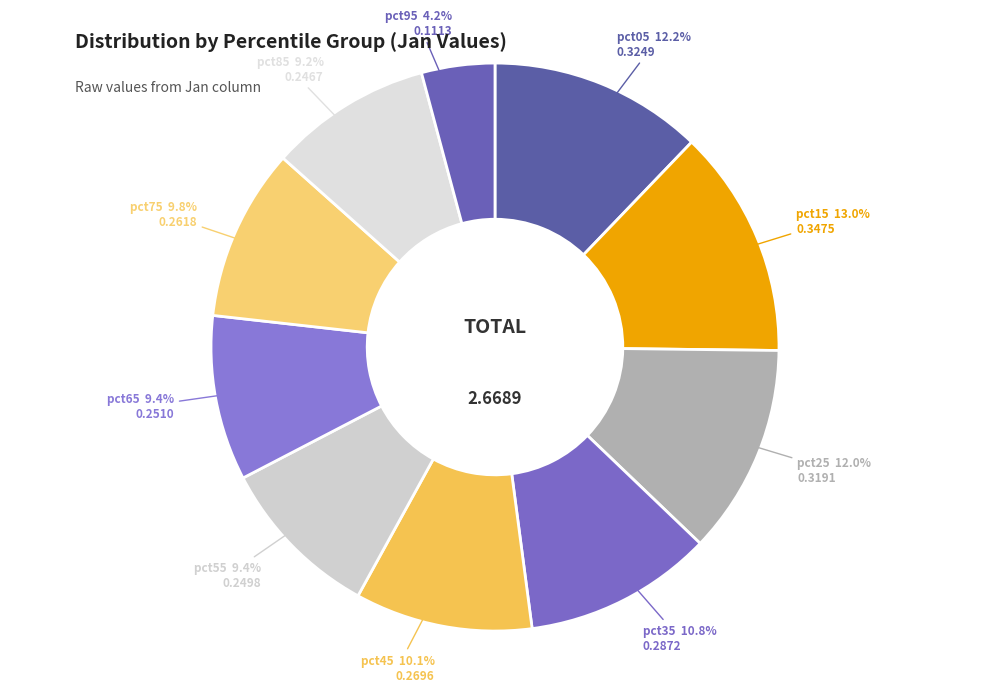

How much of the chart is everything except pct45?

89.9%